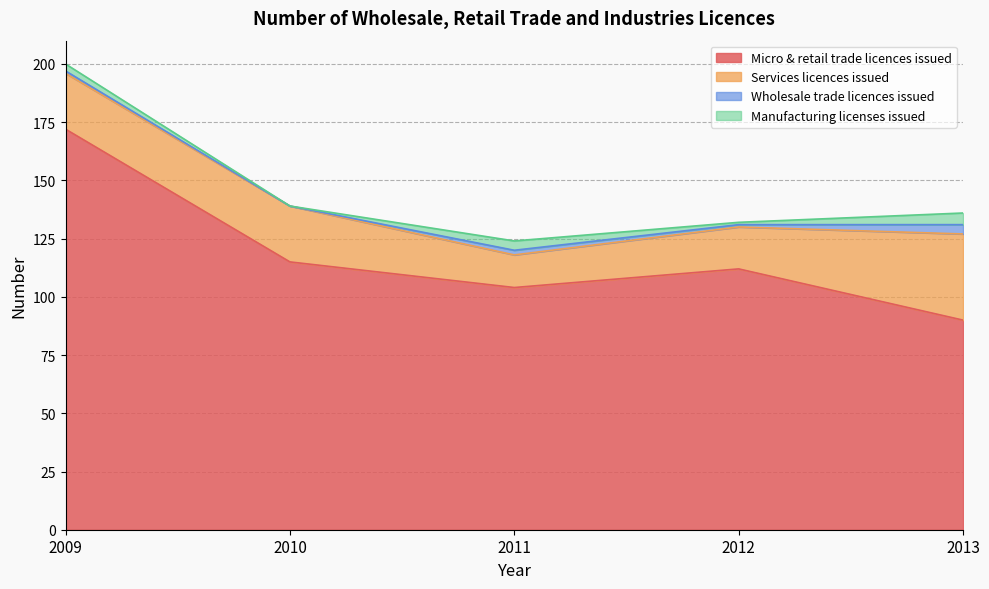

True or false: Services licences issued and Manufacturing licenses issued intersect in this chart.

False